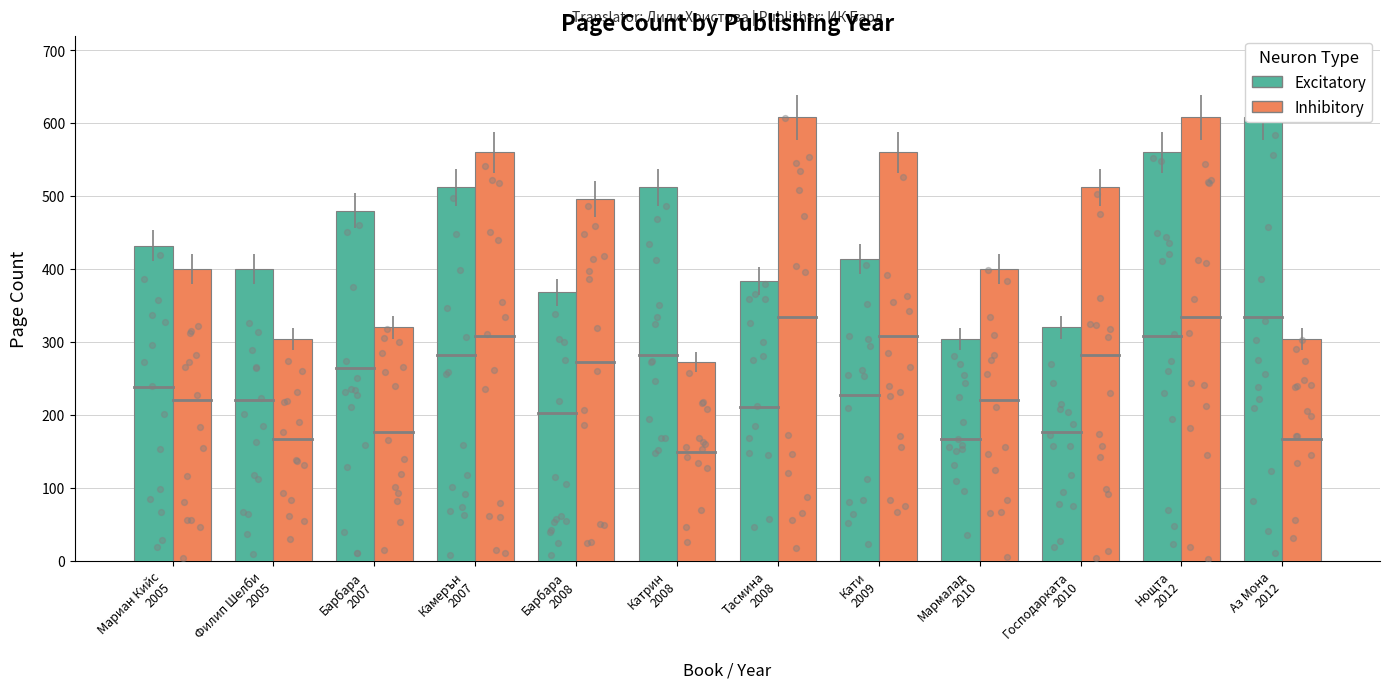

Is the value of Inhibitory at Камерън
2007 greater than the value of Excitatory at Господарката
2010?

Yes